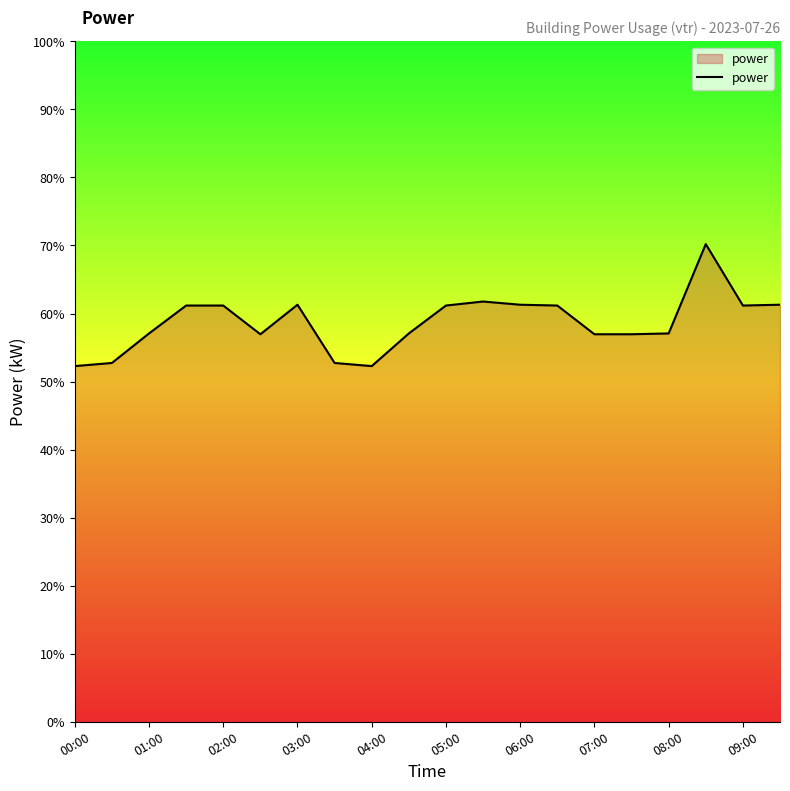

How many series are shown in this chart?

1